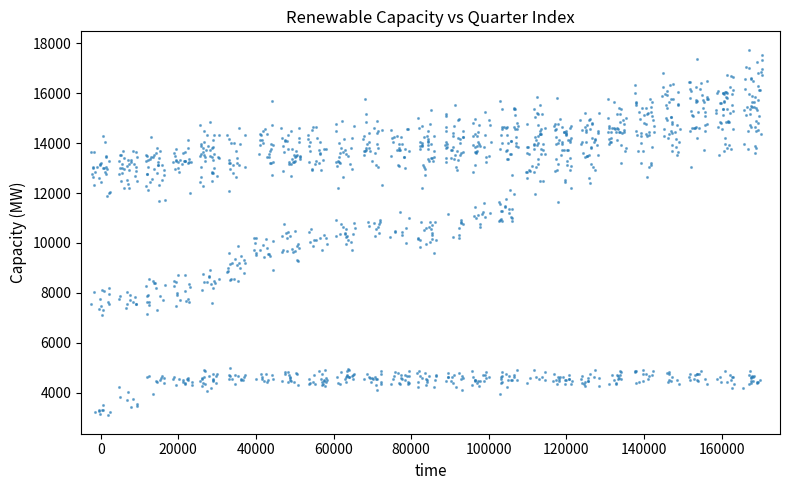

What is the range of Y values (max minus min)?

14656.7